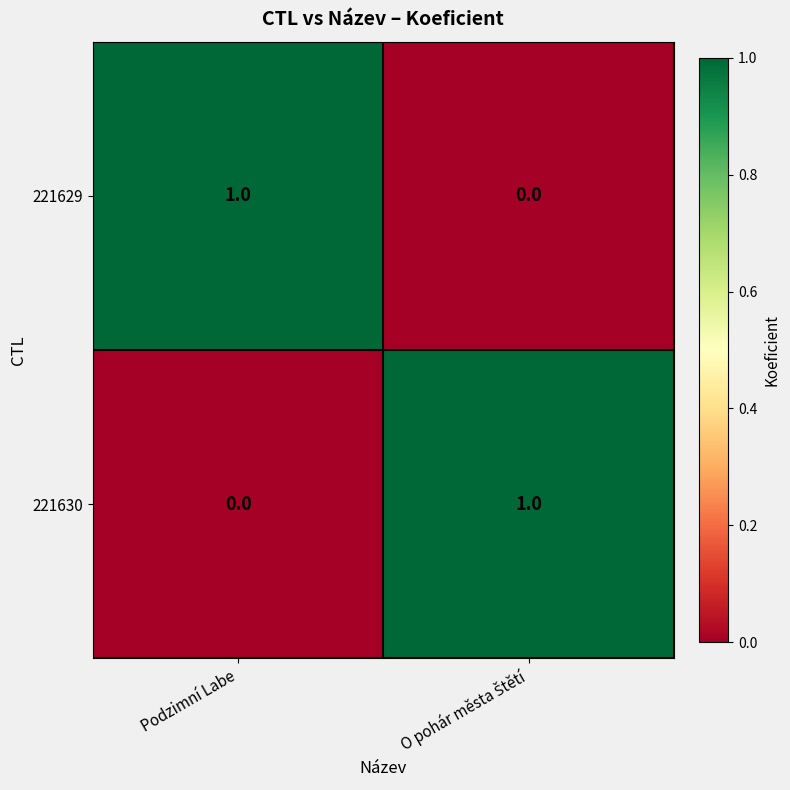

Reading left to right, what are all the values shown in this chart?

221629: 1	0
221630: 0	1